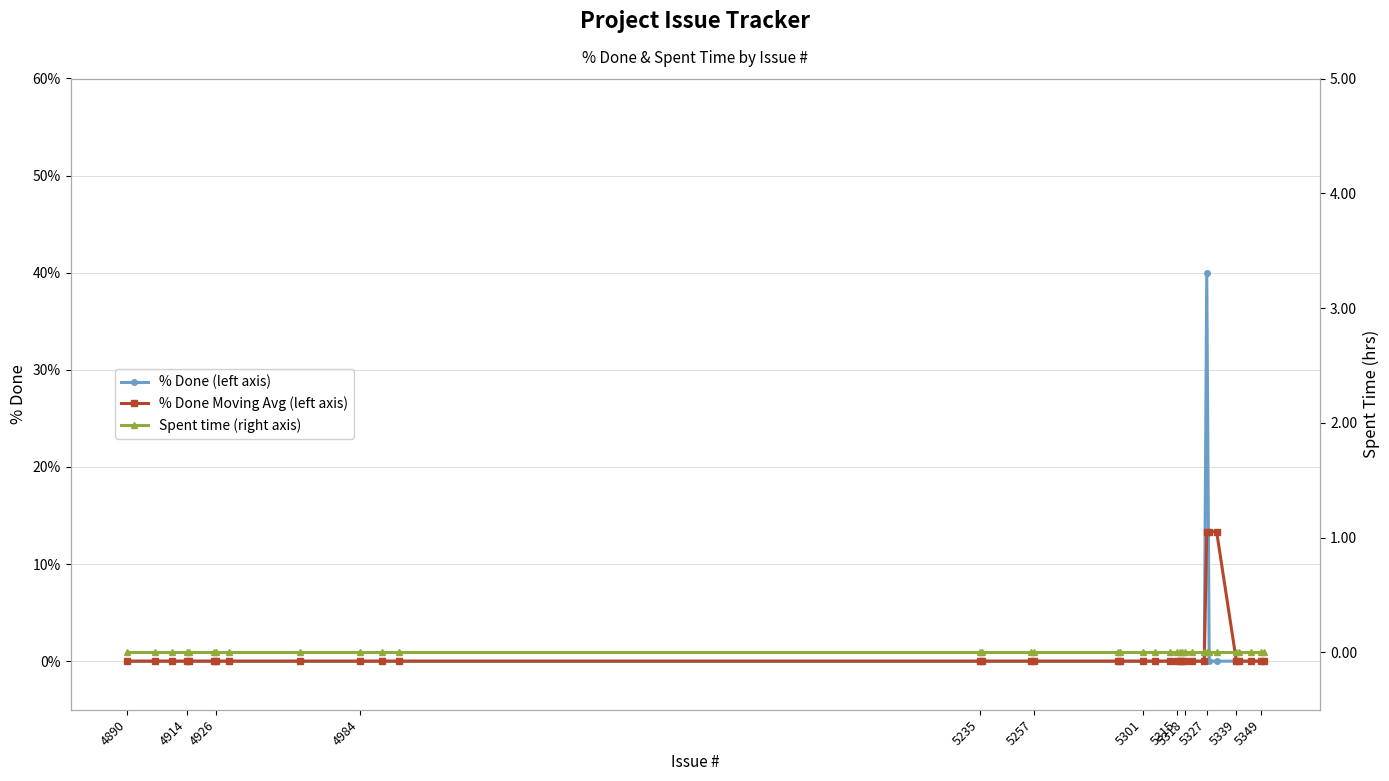

The value of % Done (left axis) at 4914 is 0.0. True or false?

True